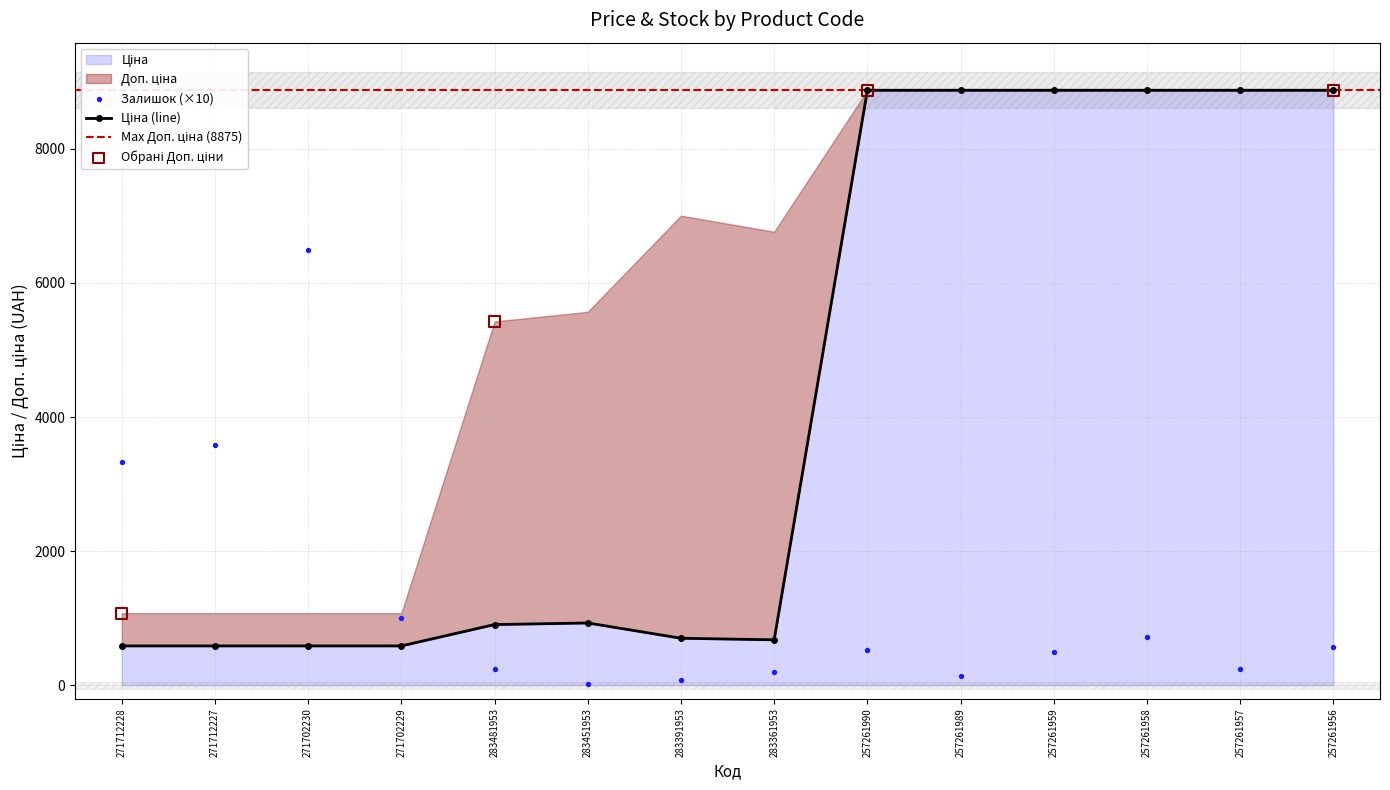

Which series contains the highest Y value?

Ціна